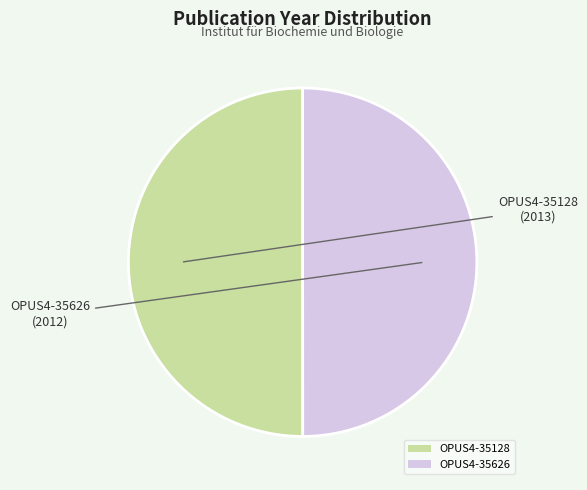

What is the ratio of the value at OPUS4-35626 to the value at OPUS4-35128?

1.0